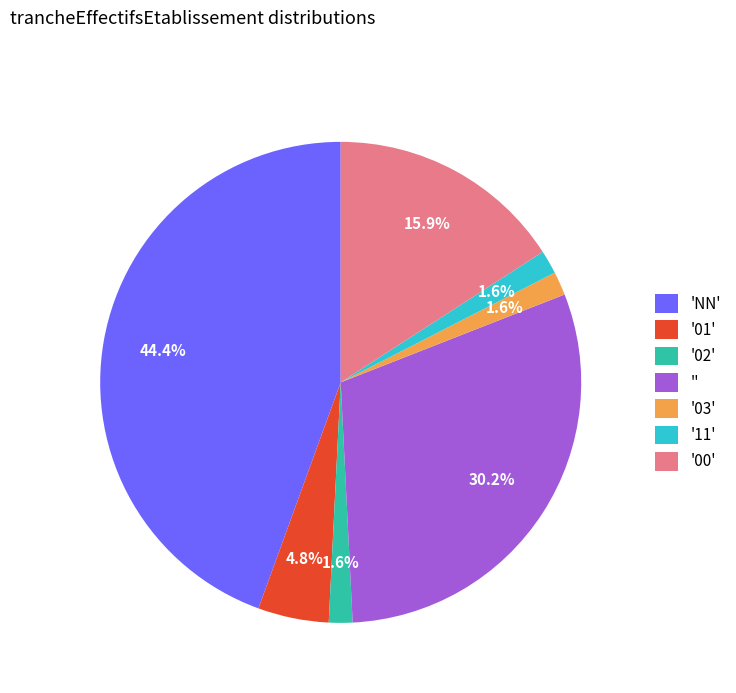

What is the ratio of the value at '' to the value at '01'?

6.3